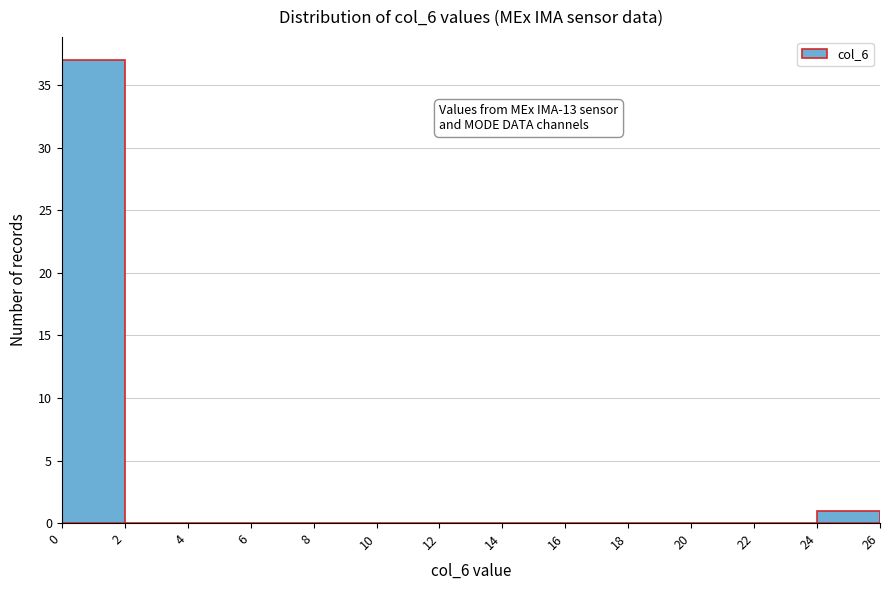

Over which range of the x-axis is the bar tallest?

0 to 2